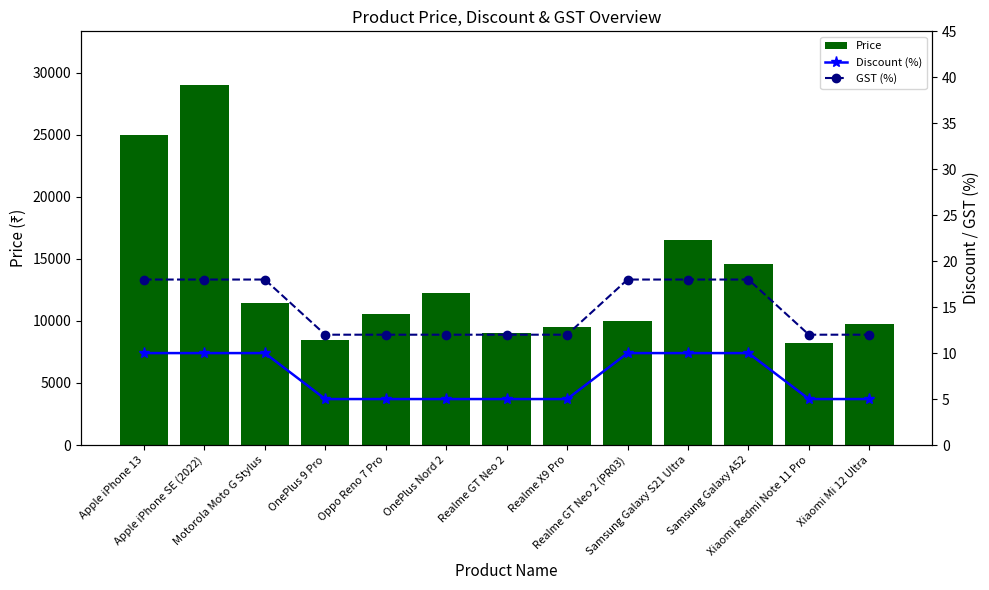

Is it true that Discount (%) equals 10 at Samsung Galaxy A52?

True